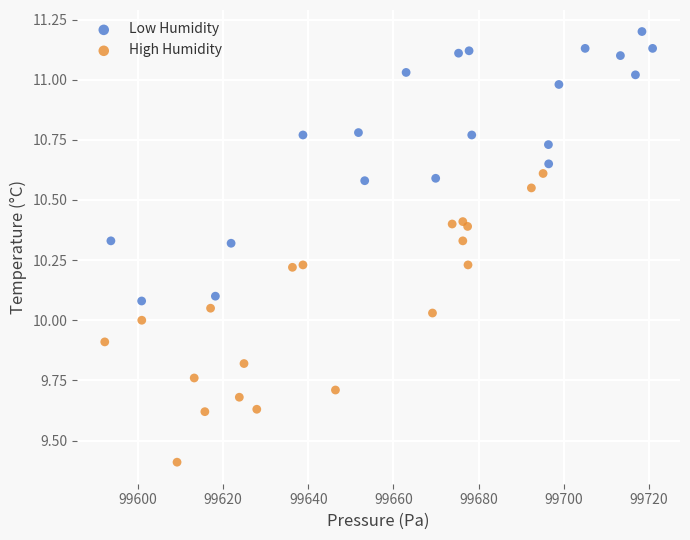

What are all the series names shown in the legend?

Low Humidity, High Humidity